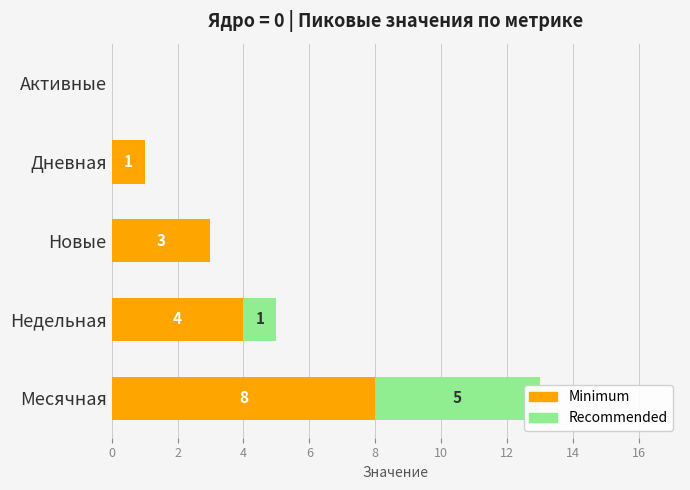

What is the sum of the Minimum values at Недельная and Новые?

7